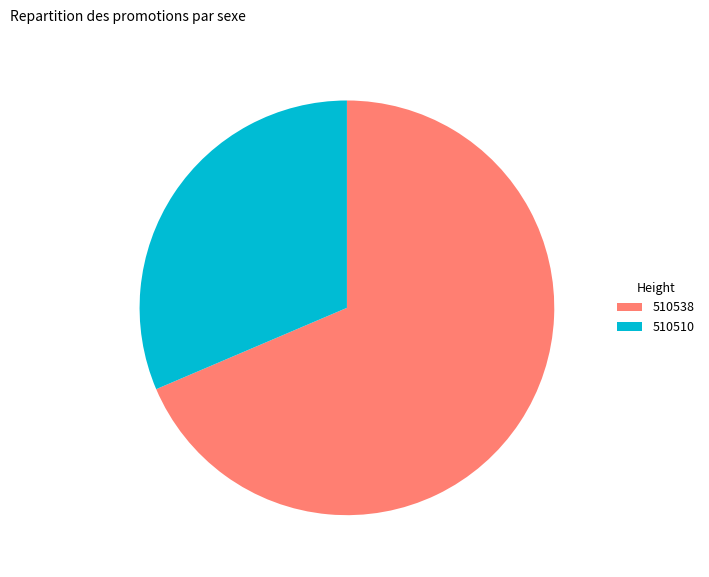

Between 510538 and 510510, which is larger?

510538